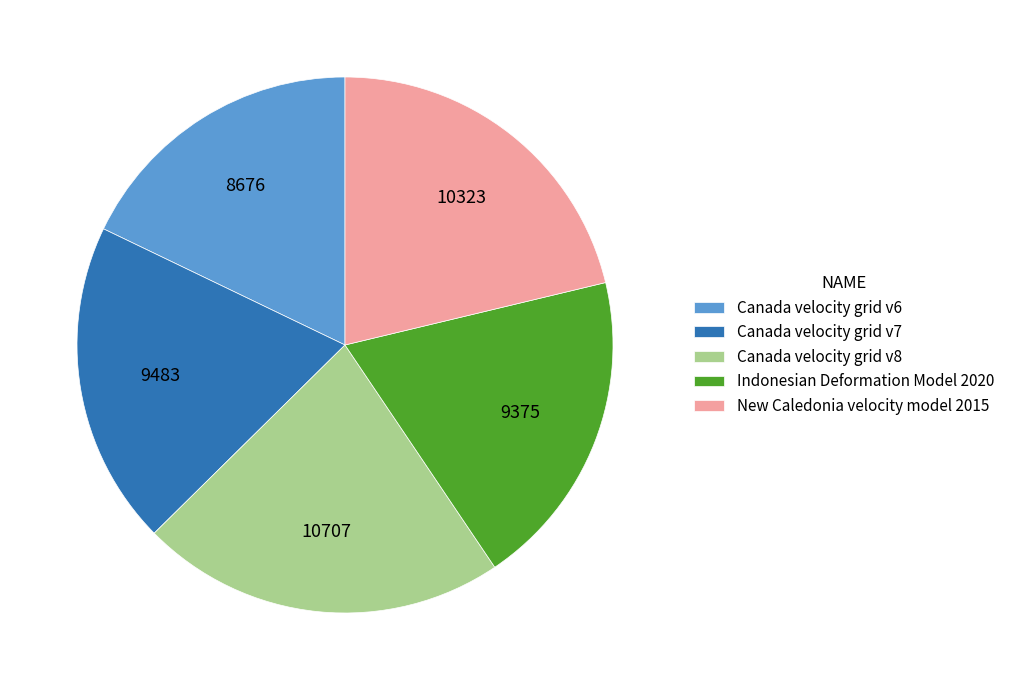

Combined, do Canada velocity grid v8 and Canada velocity grid v6 account for over 50%?

No